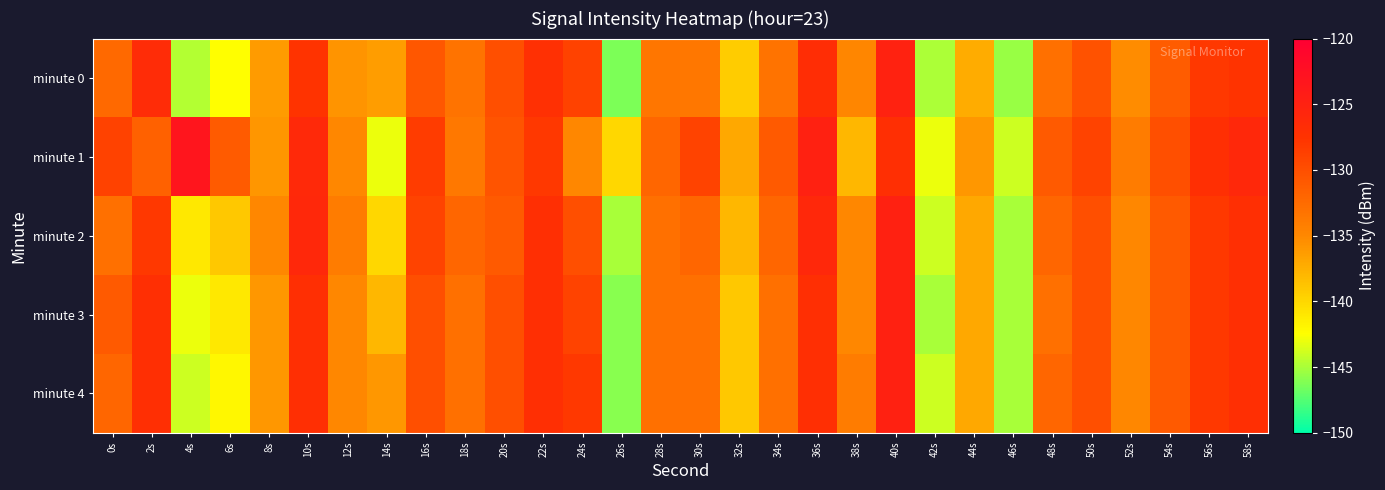

Reading left to right, list all the values displayed in this chart.

minute 0: 0s=-132.4	2s=-126.5	4s=-144.6	6s=-142.5	8s=-136.2	10s=-127.6	12s=-135.8	14s=-136.3	16s=-130.7	18s=-133.2	20s=-130.1	22s=-127.1	24s=-128.8	26s=-146.3	28s=-133.4	30s=-133.6	32s=-139.2	34s=-133.2	36s=-126.8	38s=-134.9	40s=-125.0	42s=-144.9	44s=-137.3	46s=-145.5	48s=-133.0	50s=-130.3	52s=-135.3	54s=-131.2	56s=-128.0	58s=-127.6
minute 1: 0s=-128.8	2s=-131.7	4s=-123.2	6s=-131.1	8s=-135.9	10s=-126.2	12s=-134.9	14s=-143.0	16s=-128.4	18s=-133.6	20s=-130.5	22s=-128.0	24s=-135.0	26s=-140.0	28s=-132.0	30s=-129.0	32s=-137.0	34s=-131.0	36s=-125.0	38s=-138.0	40s=-127.0	42s=-143.0	44s=-136.0	46s=-144.0	48s=-131.0	50s=-129.0	52s=-134.0	54s=-130.0	56s=-127.0	58s=-126.0
minute 2: 0s=-133.0	2s=-128.0	4s=-141.0	6s=-139.0	8s=-135.0	10s=-126.0	12s=-134.0	14s=-140.0	16s=-129.0	18s=-132.0	20s=-131.0	22s=-127.0	24s=-130.0	26s=-145.0	28s=-133.0	30s=-132.0	32s=-138.0	34s=-132.0	36s=-126.0	38s=-135.0	40s=-125.0	42s=-144.0	44s=-137.0	46s=-145.0	48s=-132.0	50s=-130.0	52s=-135.0	54s=-131.0	56s=-128.0	58s=-127.0
minute 3: 0s=-131.0	2s=-127.0	4s=-143.0	6s=-141.0	8s=-136.0	10s=-127.0	12s=-135.0	14s=-138.0	16s=-130.0	18s=-133.0	20s=-130.0	22s=-127.0	24s=-129.0	26s=-146.0	28s=-133.0	30s=-133.0	32s=-139.0	34s=-133.0	36s=-127.0	38s=-135.0	40s=-125.0	42s=-145.0	44s=-137.0	46s=-145.0	48s=-133.0	50s=-130.0	52s=-135.0	54s=-131.0	56s=-128.0	58s=-127.0
minute 4: 0s=-132.0	2s=-127.0	4s=-144.0	6s=-142.0	8s=-136.0	10s=-127.0	12s=-135.0	14s=-136.0	16s=-130.0	18s=-133.0	20s=-130.0	22s=-127.0	24s=-128.0	26s=-146.0	28s=-133.0	30s=-133.0	32s=-139.0	34s=-133.0	36s=-127.0	38s=-134.0	40s=-125.0	42s=-144.0	44s=-137.0	46s=-145.0	48s=-132.0	50s=-130.0	52s=-135.0	54s=-131.0	56s=-128.0	58s=-127.0